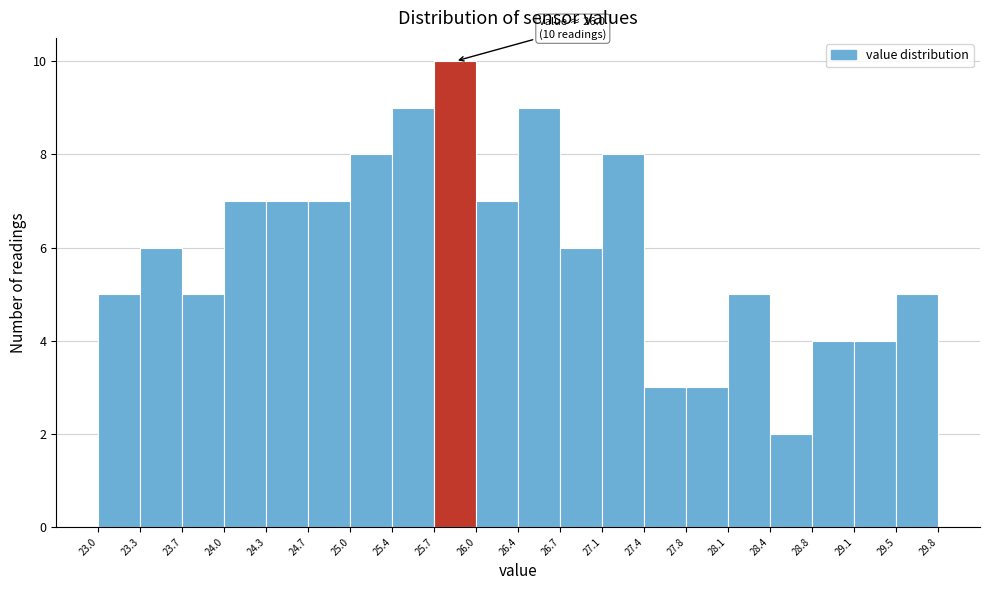

Over which range of the x-axis is the bar tallest?

25.7 to 26.0